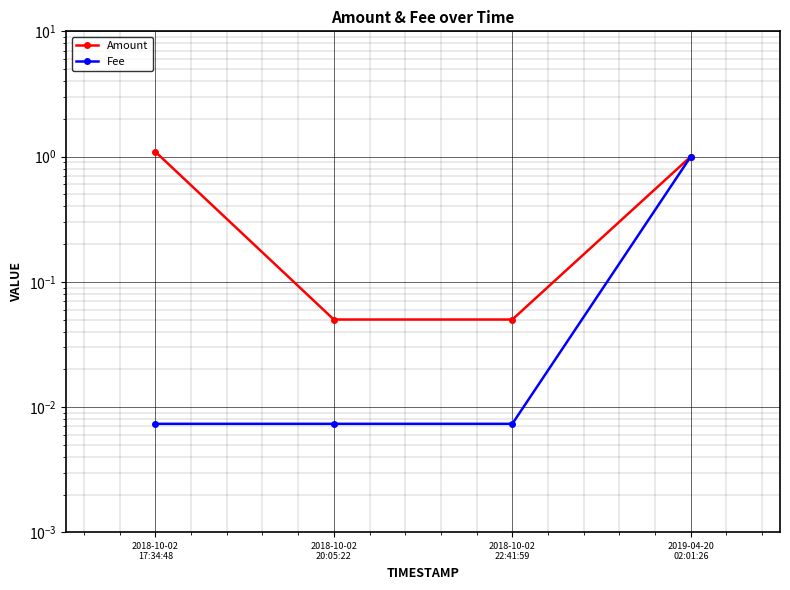

Reading left to right, list all the values displayed in this chart.

Amount: 2018-10-02
17:34:48=1.1	2018-10-02
20:05:22=0.1	2018-10-02
22:41:59=0.1	2019-04-20
02:01:26=1.0
Fee: 2018-10-02
17:34:48=0.0	2018-10-02
20:05:22=0.0	2018-10-02
22:41:59=0.0	2019-04-20
02:01:26=1.0